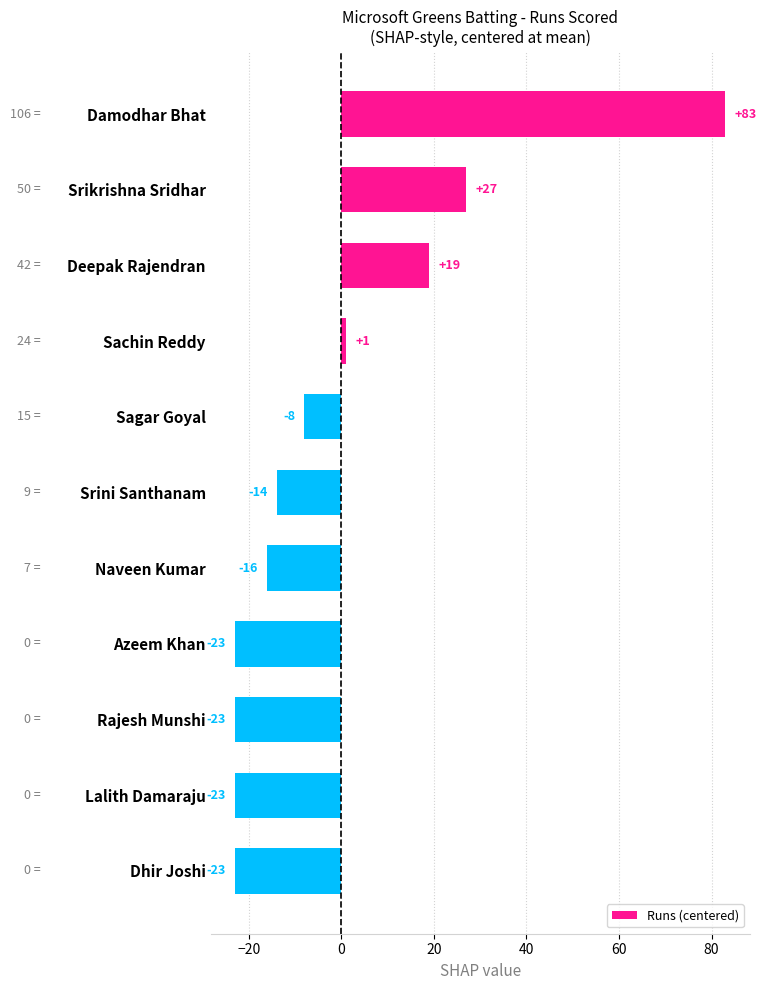

What is the label of the 10th bar from the top?

Lalith Damaraju